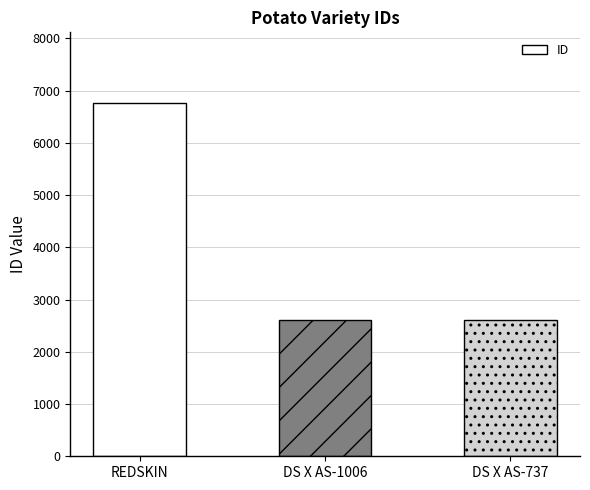

What is the greatest value displayed?

6764